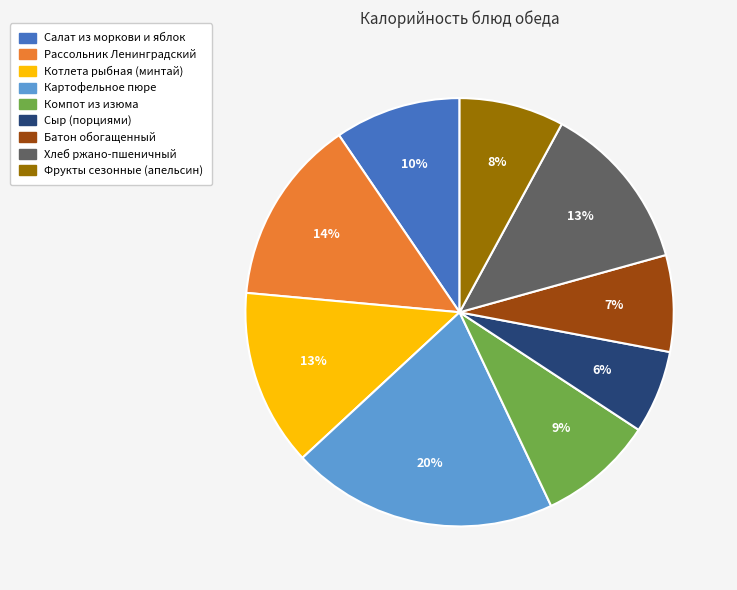

Which category has the biggest portion of the pie?

Картофельное пюре